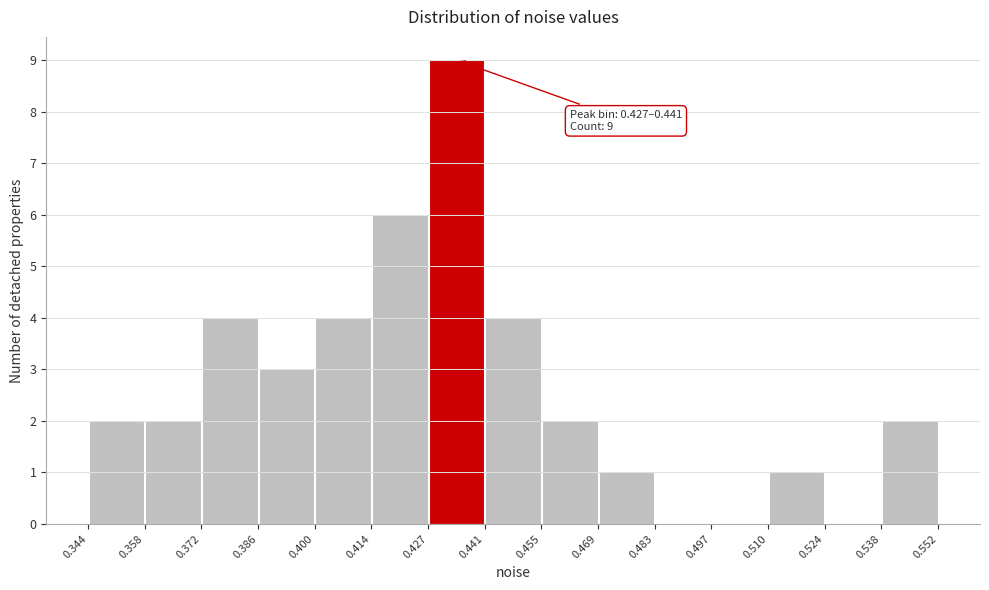

Over which range of the x-axis is the bar tallest?

0.427 to 0.441